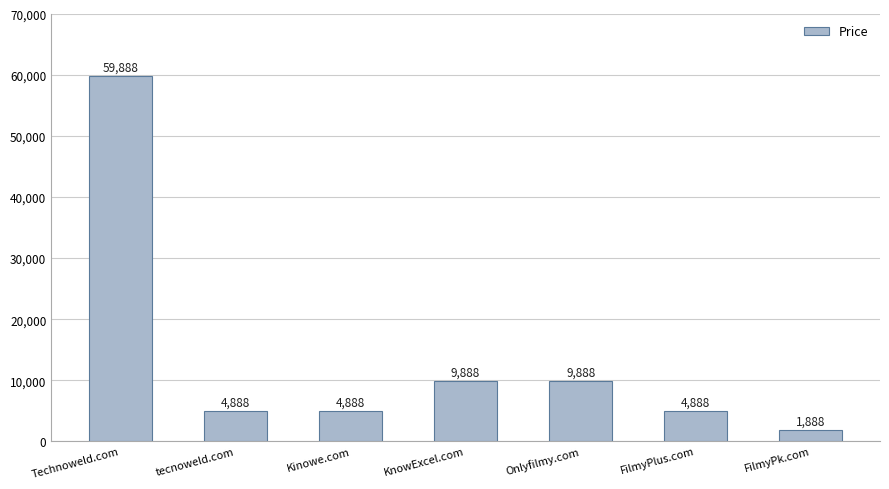

What is the sum of all values?

96216